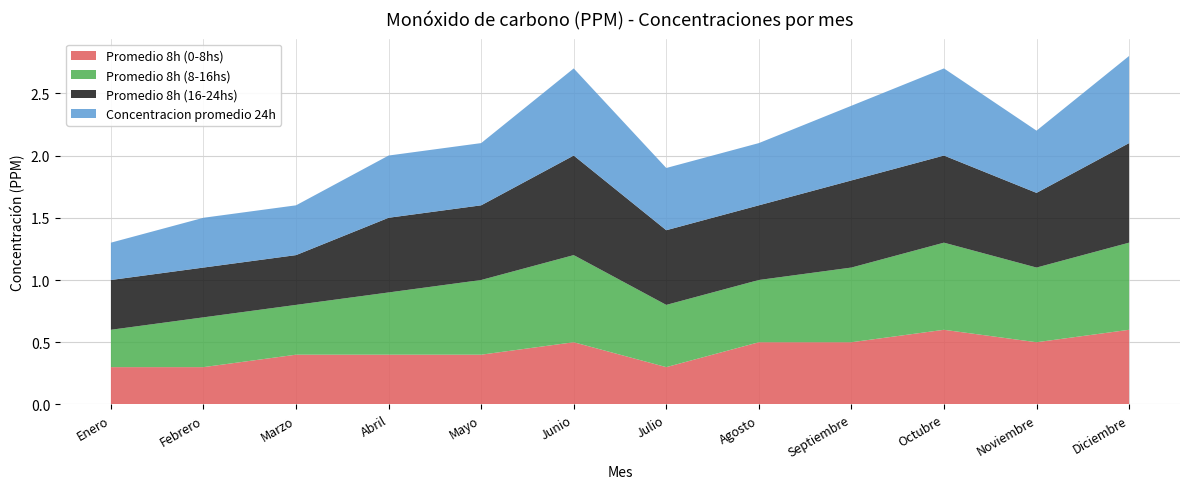

Reading right to left, list all the values displayed in this chart.

Promedio 8h (0-8hs): 0.6	0.5	0.6	0.5	0.5	0.3	0.5	0.4	0.4	0.4	0.3	0.3
Promedio 8h (8-16hs): 0.7	0.6	0.7	0.6	0.5	0.5	0.7	0.6	0.5	0.4	0.4	0.3
Promedio 8h (16-24hs): 0.8	0.6	0.7	0.7	0.6	0.6	0.8	0.6	0.6	0.4	0.4	0.4
Concentracion promedio 24h: 0.7	0.5	0.7	0.6	0.5	0.5	0.7	0.5	0.5	0.4	0.4	0.3